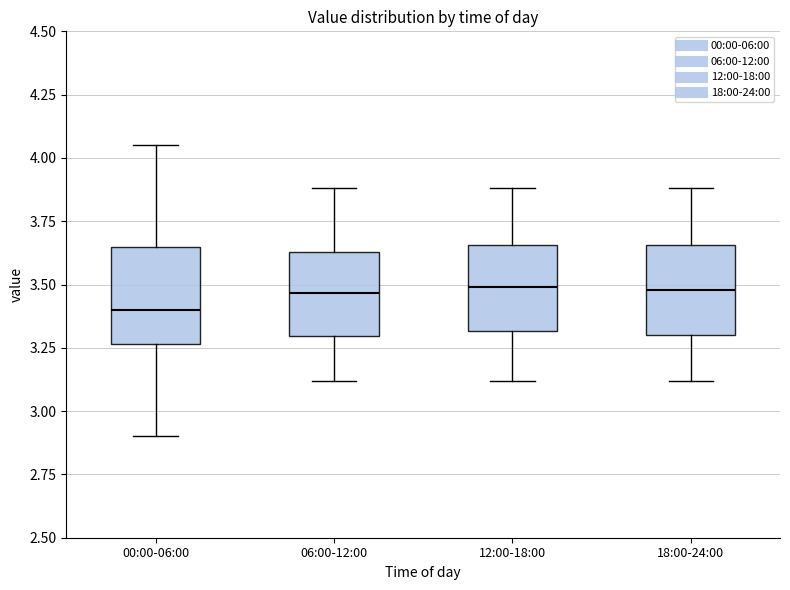

Reading left to right, transcribe this box plot: for each box, give where its median line is, the range the box spans, and where its two whiskers end, as read against the y-axis. The values are not printed on the chart, so give them approximately, as read against the axis.

00:00-06:00: median 3.40, box 3.25 to 3.65, whiskers 2.90 to 4.05
06:00-12:00: median 3.45, box 3.30 to 3.65, whiskers 3.10 to 3.90
12:00-18:00: median 3.50, box 3.30 to 3.65, whiskers 3.10 to 3.90
18:00-24:00: median 3.50, box 3.30 to 3.65, whiskers 3.10 to 3.90